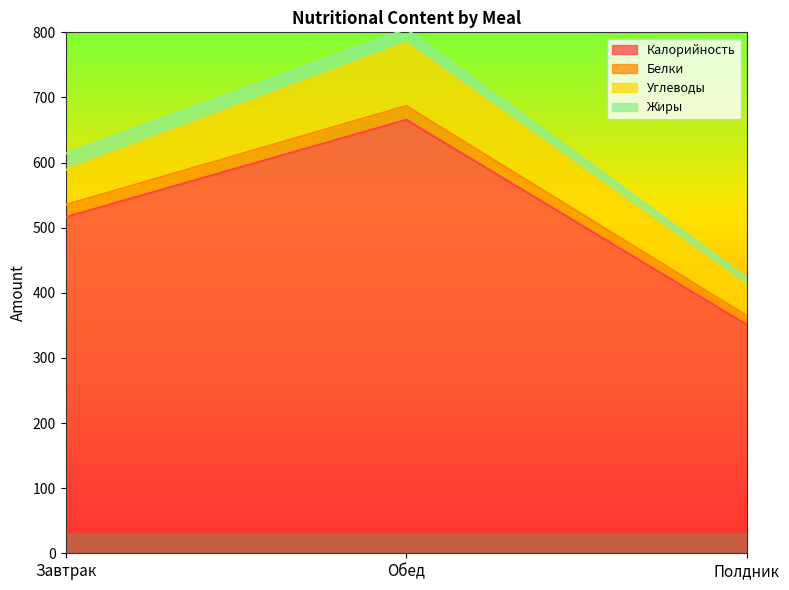

What is the sum of all Белки values?

1586.7